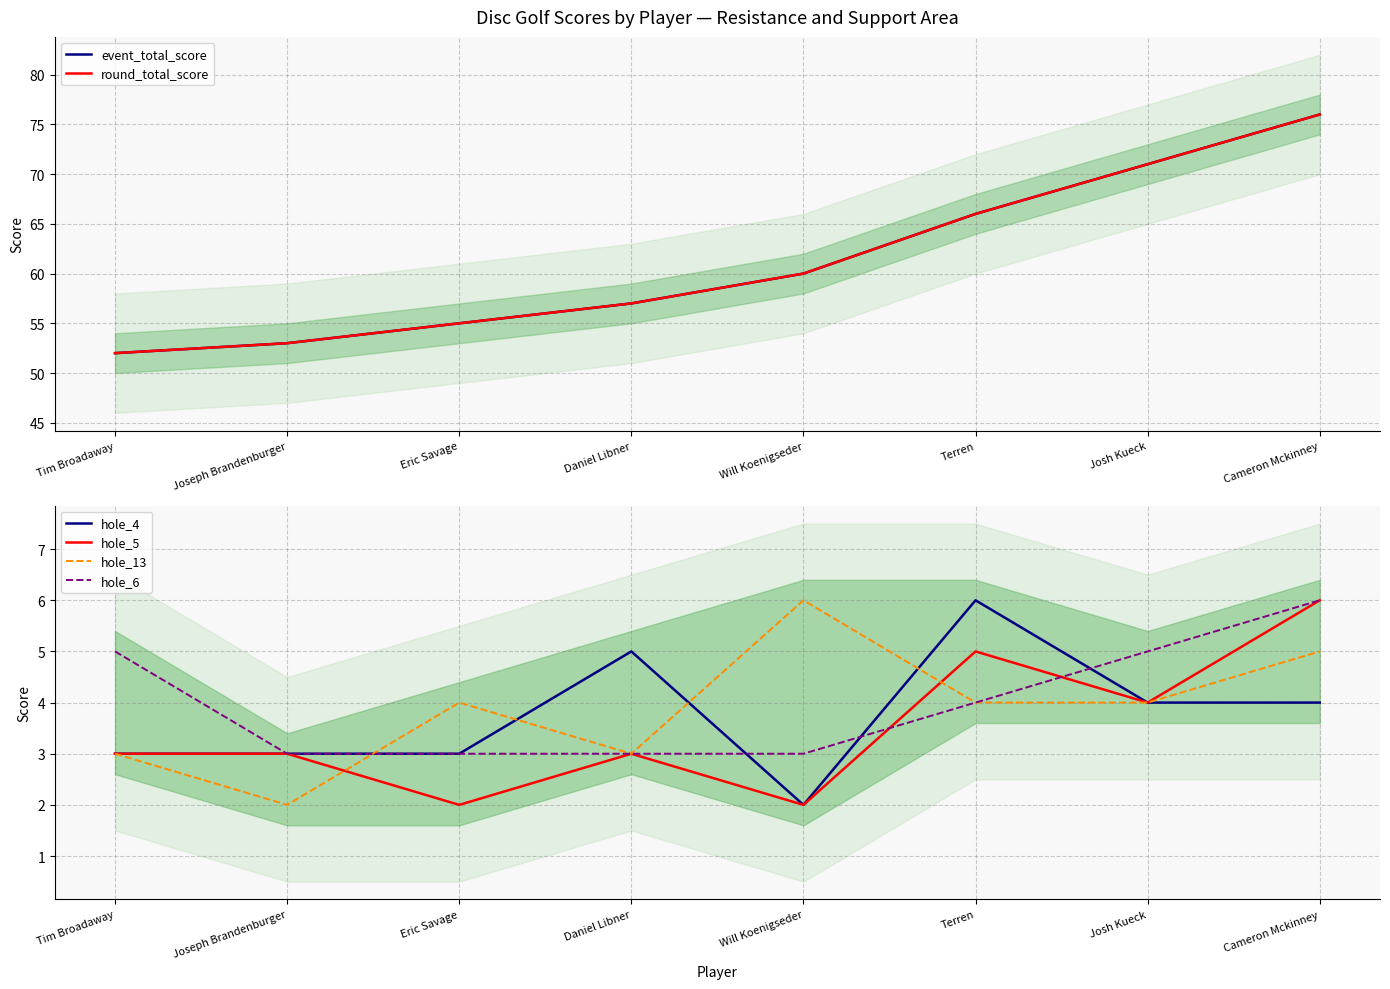

What is the label of the 4th point from the left?

Daniel Libner